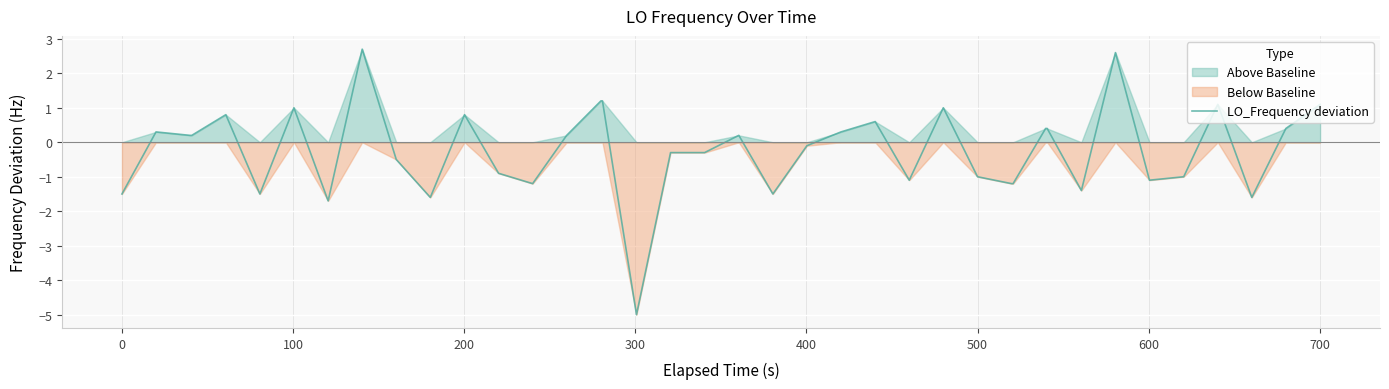

What is the maximum value for LO_Frequency deviation?

2.7